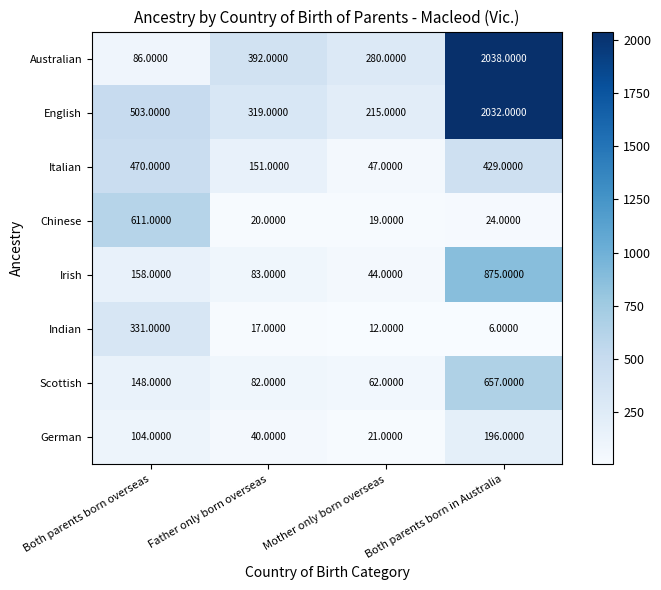

What is the difference between the second highest and second lowest values in the Chinese series?

4